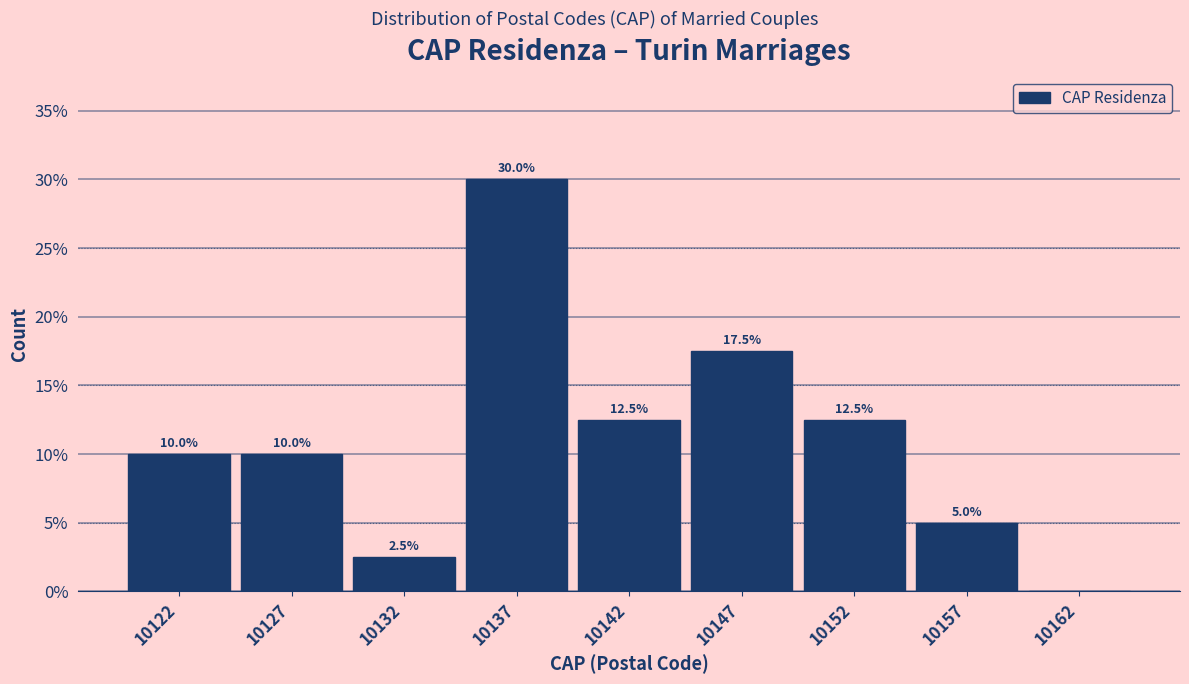

Reading left to right, what are all the values shown in this chart?

10122=10.0	10127=10.0	10132=2.5	10137=30.0	10142=12.5	10147=17.5	10152=12.5	10157=5.0	10162=0.0